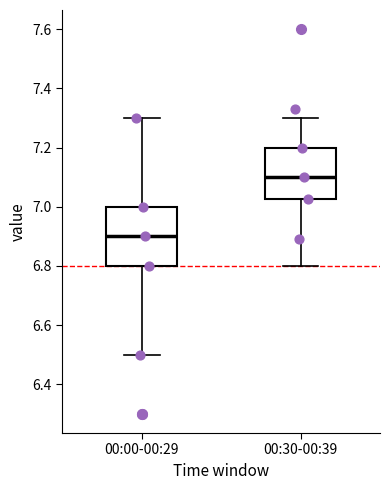

Which box's median line is the lowest?

00:00-00:29